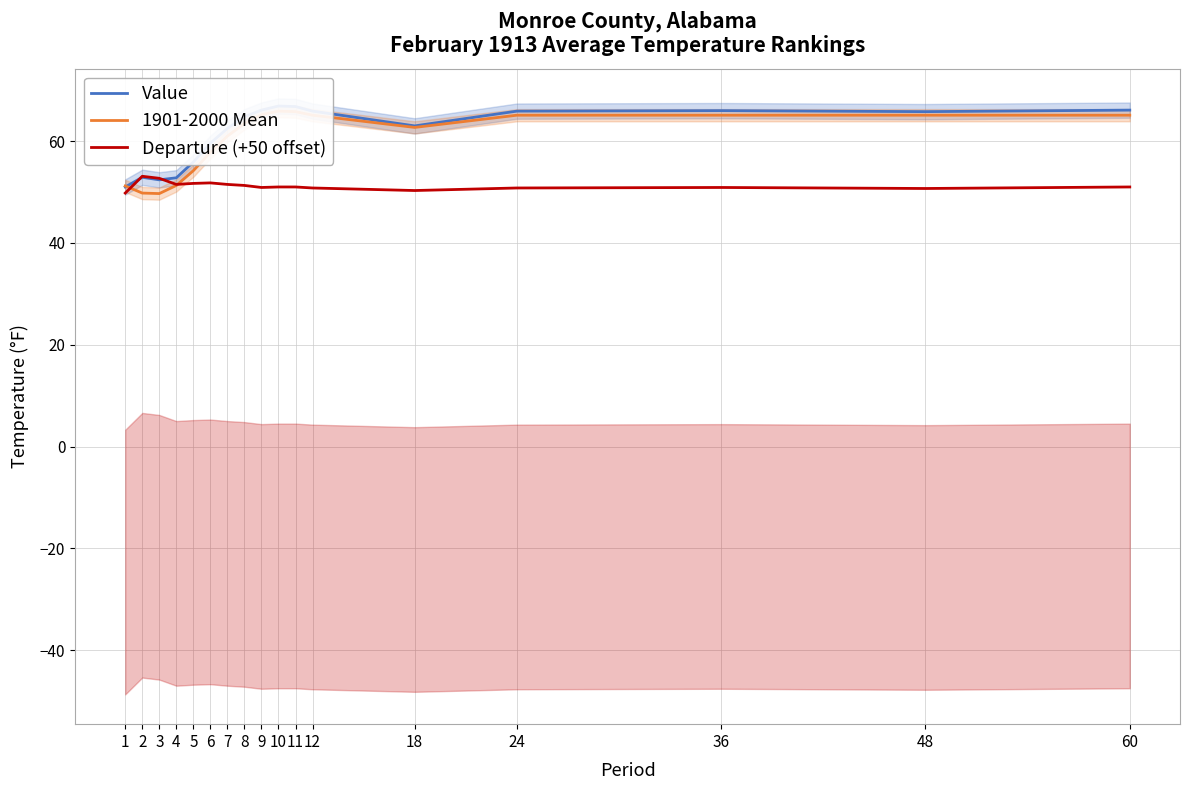

What is the difference between the 1901-2000 Mean values at 3 and 10?

16.2